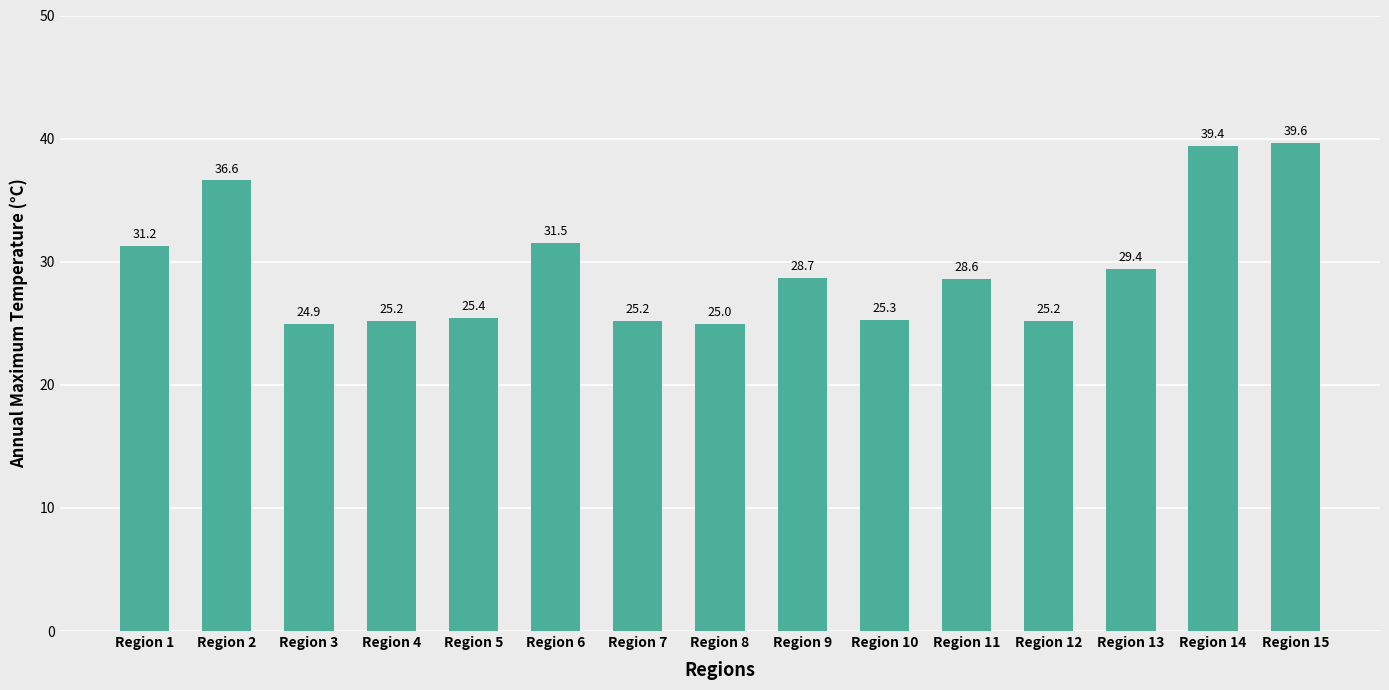

Where does the data first go above 28?

Region 1